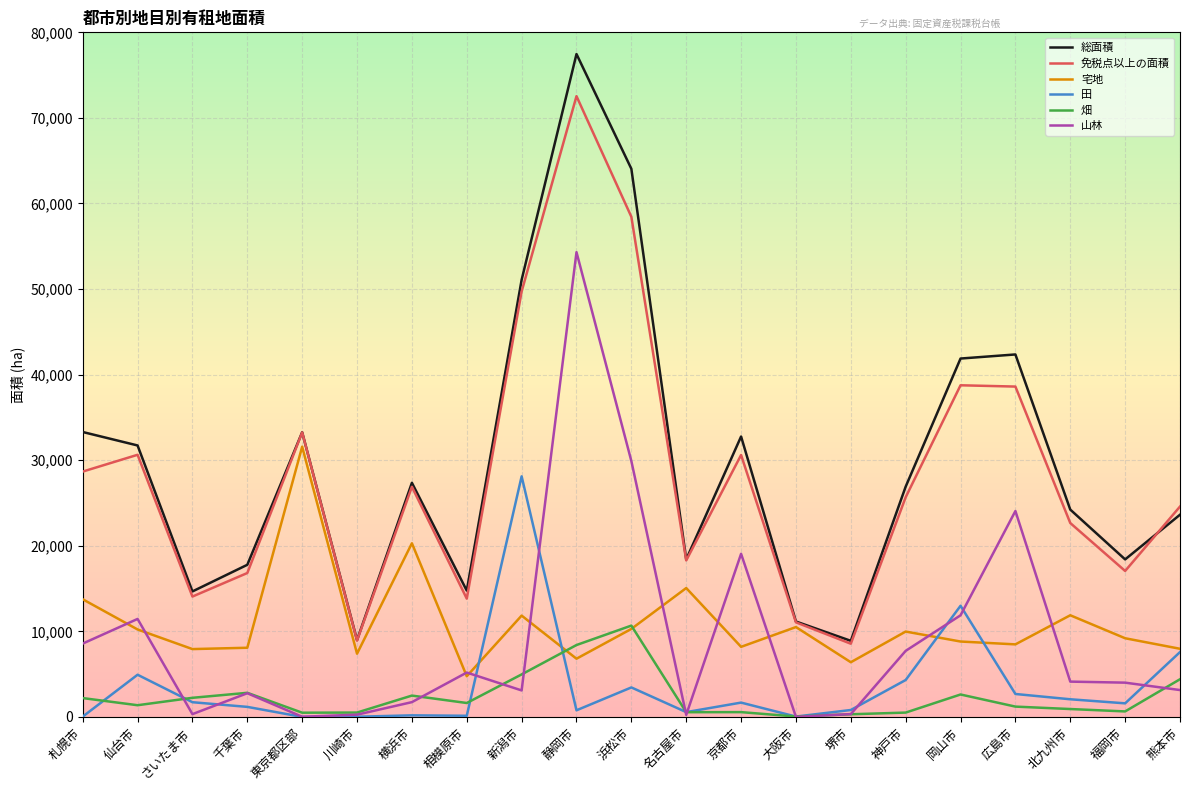

What is the maximum value shown in the chart?

77463